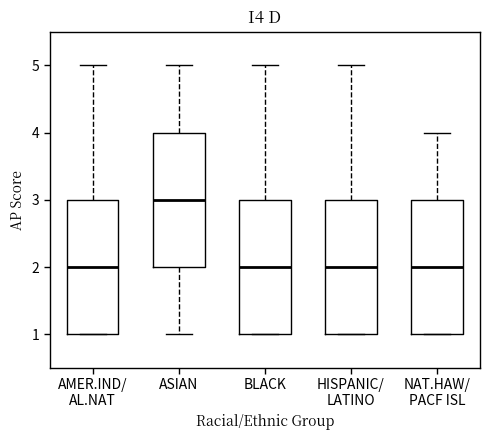

Reading left to right, transcribe this box plot: for each box, give where its median line is, the range the box spans, and where its two whiskers end, as read against the y-axis. The values are not printed on the chart, so give them approximately, as read against the axis.

AMER.IND/ AL.NAT: median 2, box 1 to 3, whiskers 1 to 5
ASIAN: median 3, box 2 to 4, whiskers 1 to 5
BLACK: median 2, box 1 to 3, whiskers 1 to 5
HISPANIC/ LATINO: median 2, box 1 to 3, whiskers 1 to 5
NAT.HAW/ PACF ISL: median 2, box 1 to 3, whiskers 1 to 4